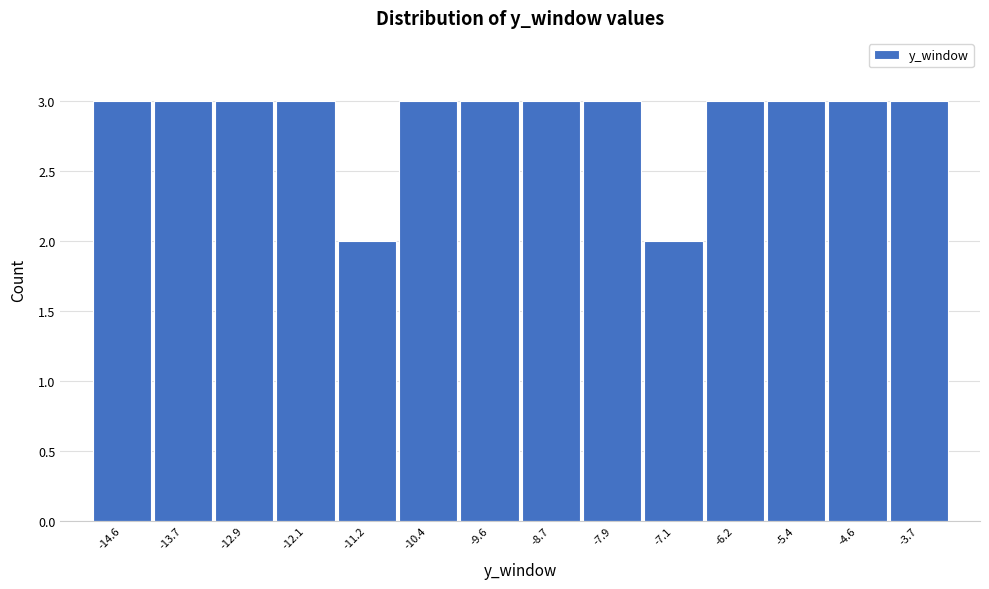

Reading left to right, list every bar in this chart as the range it spans on the x-axis followed by its height. Neither the bar edges nor the heights are printed on the chart, so give them approximately, as read against the axes.

-15.0 to -14.2: 3
-14.2 to -13.3: 3
-13.3 to -12.5: 3
-12.5 to -11.7: 3
-11.7 to -10.8: 2
-10.8 to -10.0: 3
-10.0 to -9.1: 3
-9.1 to -8.3: 3
-8.3 to -7.5: 3
-7.5 to -6.6: 2
-6.6 to -5.8: 3
-5.8 to -5.0: 3
-5.0 to -4.1: 3
-4.1 to -3.3: 3